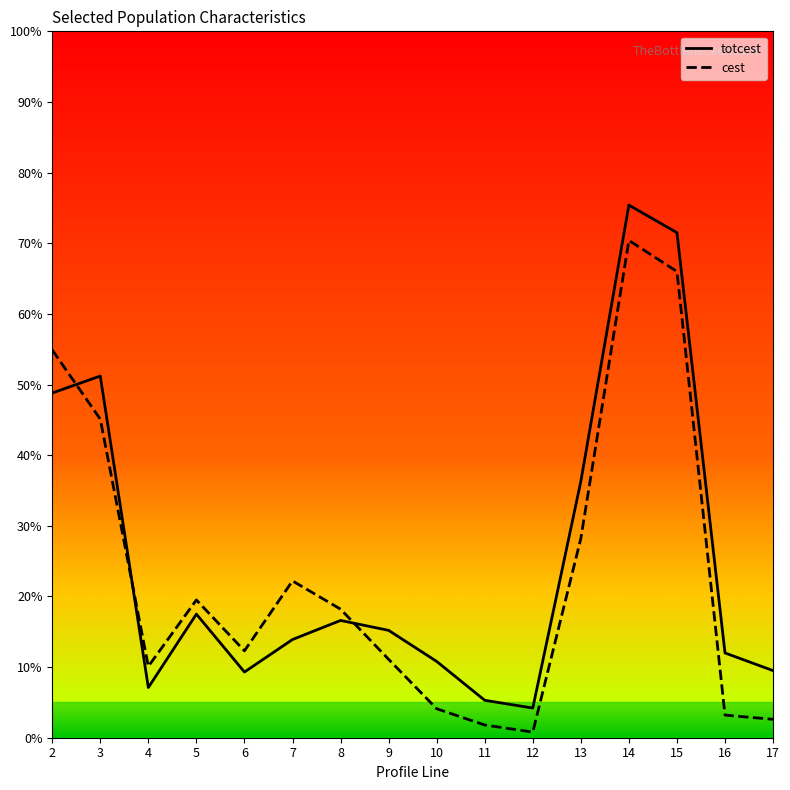

True or false: cest has more than 0 points higher than both neighbors.

True